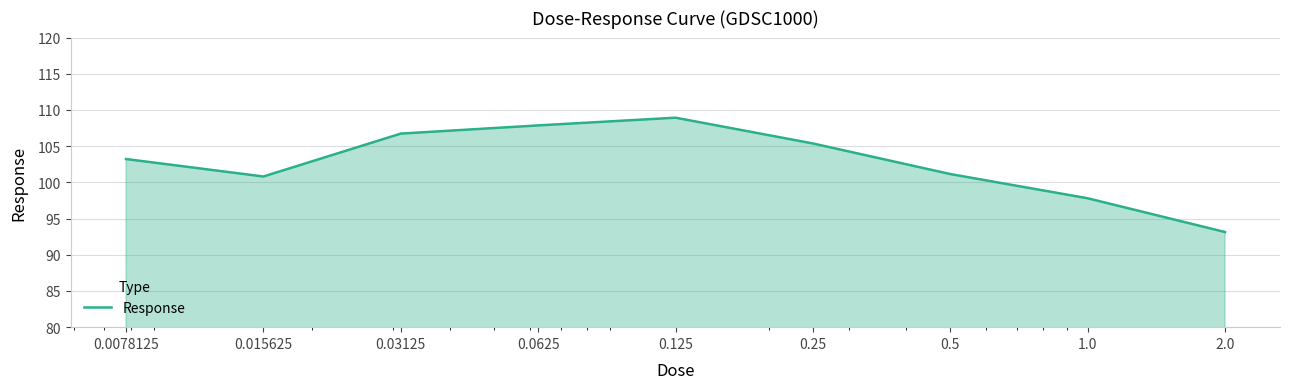

What is the greatest value displayed?

108.9